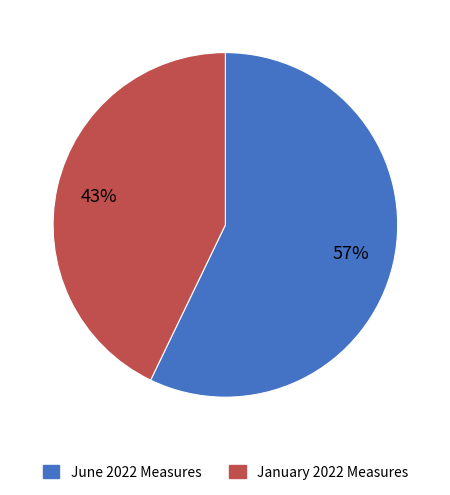

Count the number of slices in the pie.

2